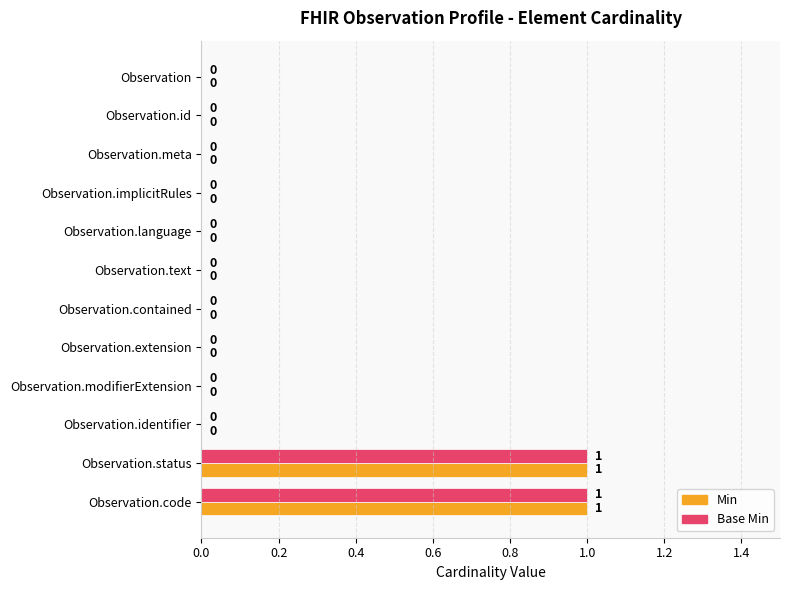

The Min series shows -1 at Observation.implicitRules. True or false?

False